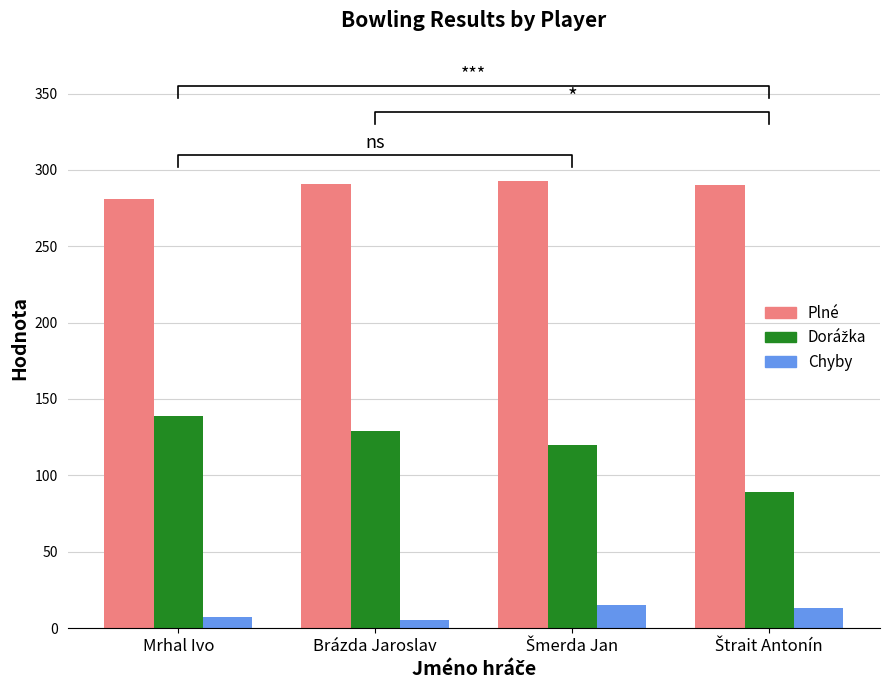

Rank the series by their average value, from lowest to highest.

Chyby, Dorážka, Plné